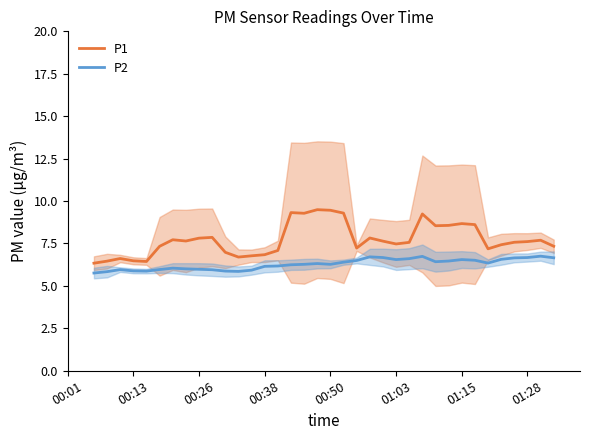

What is the greatest value displayed?

9.5